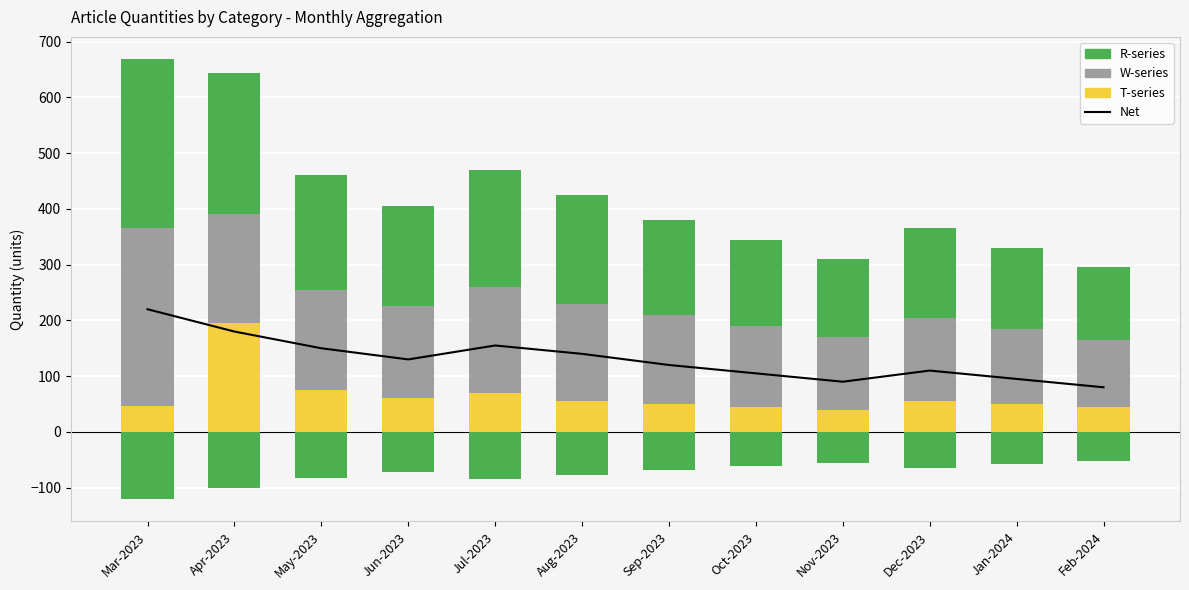

What is the sum of the T-series values at Apr-2023 and Jul-2023?

265